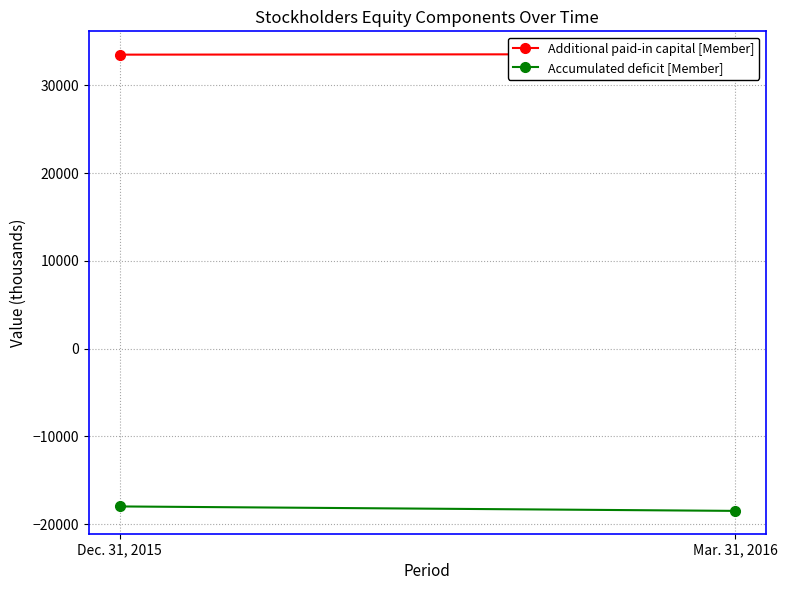

What is the minimum value shown in the chart?

-18494